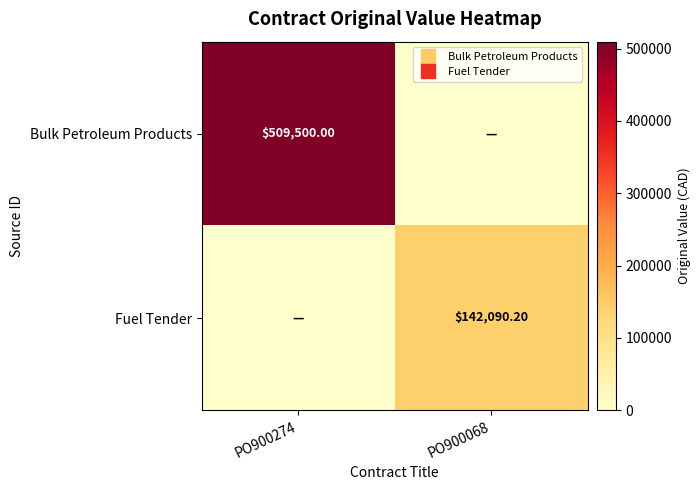

What is the sum of the Bulk Petroleum Products values at PO900068 and PO900274?

509500.0